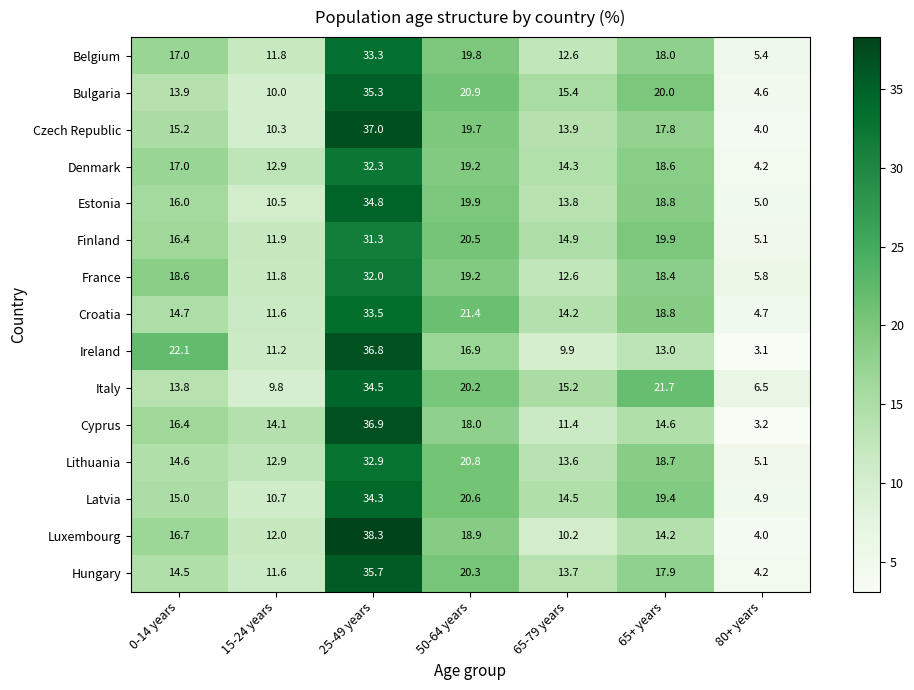

What is the sum of the Estonia values at 50-64 years and 65-79 years?

33.7